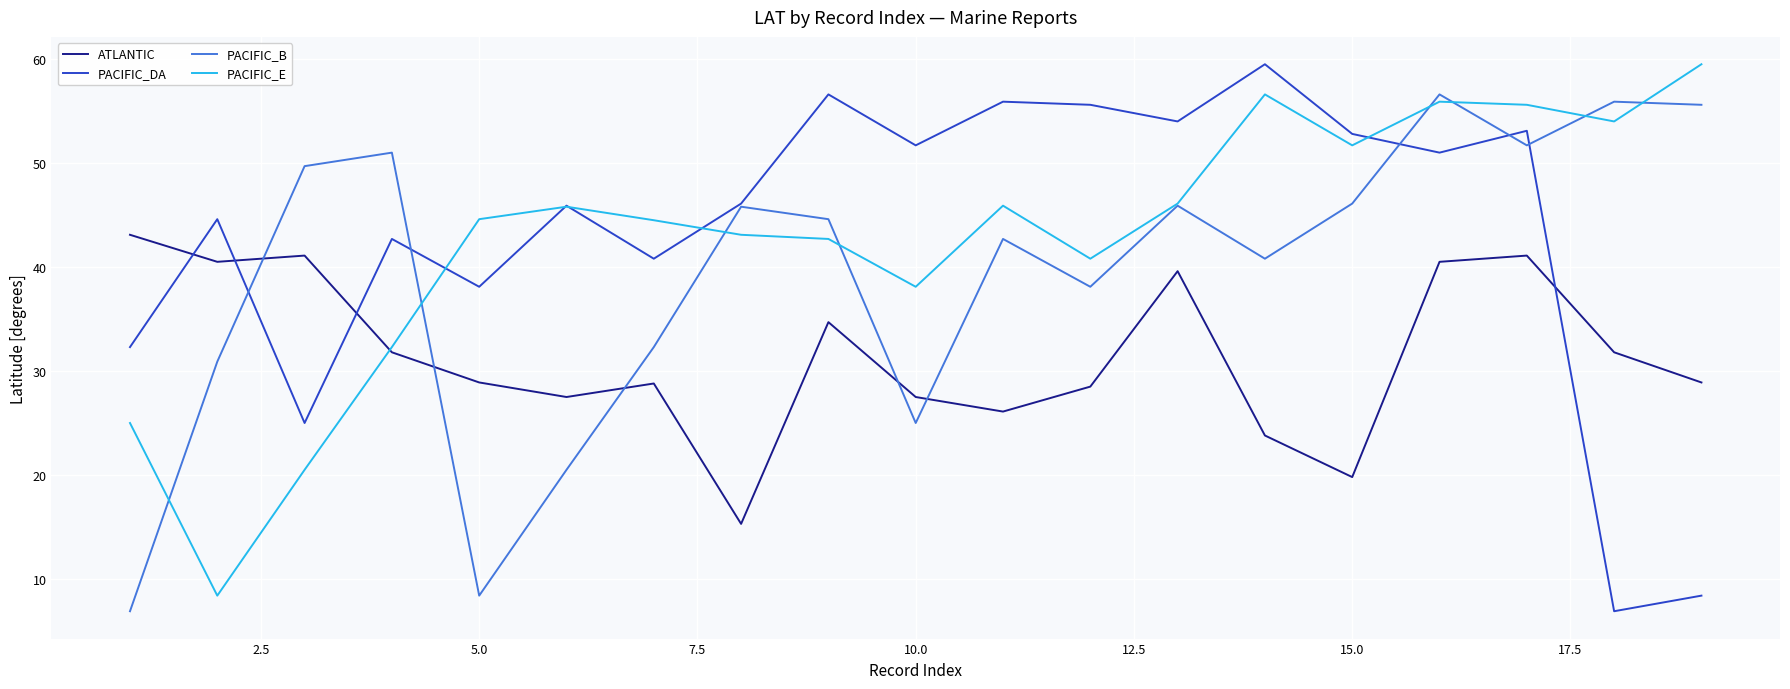

What is the minimum value shown in the chart?

6.9